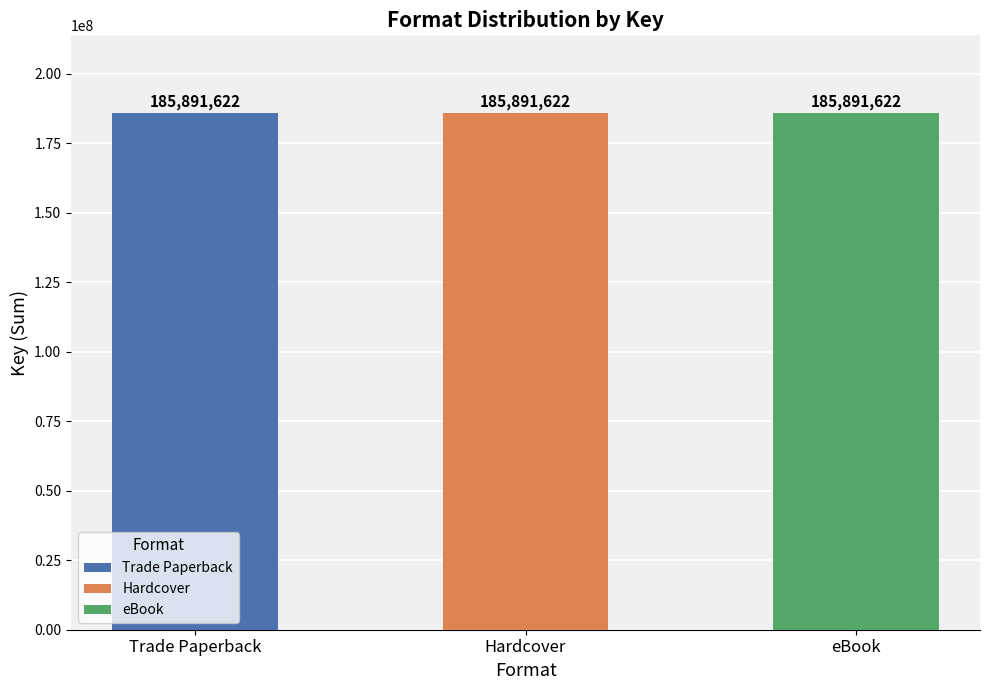

Which series has the largest total across all categories?

Trade Paperback